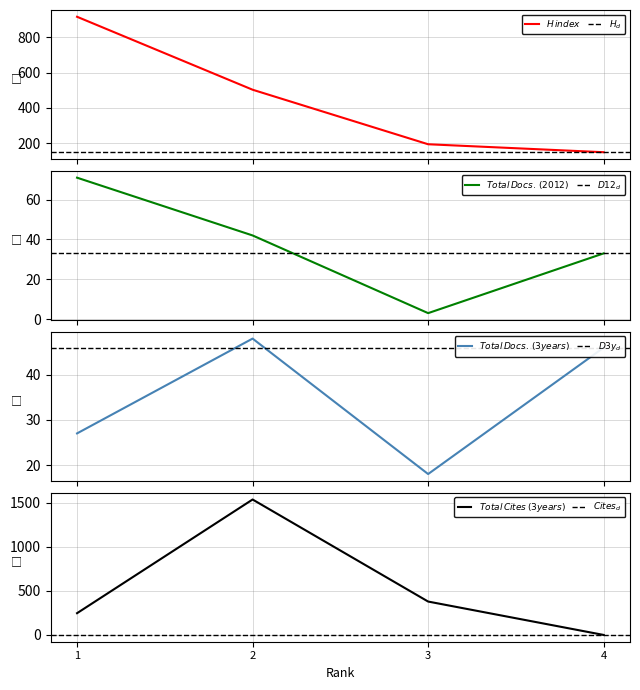

Where is Total Cites (3years) nearest to the value 768?

3